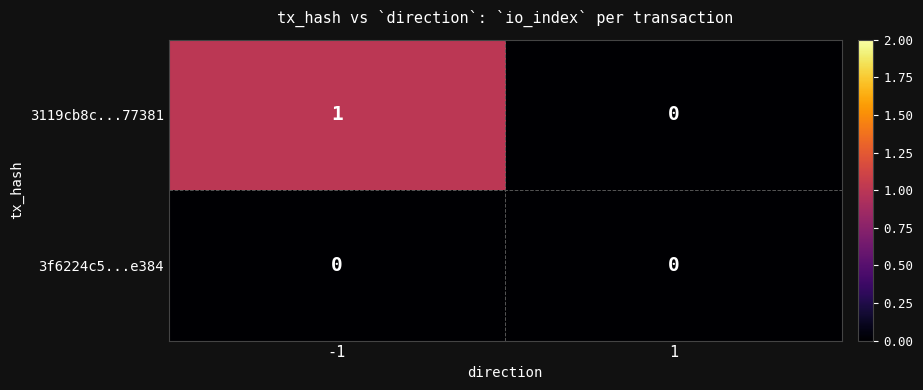

Rank the series by their average value, from highest to lowest.

3119cb8c...77381, 3f6224c5...e384